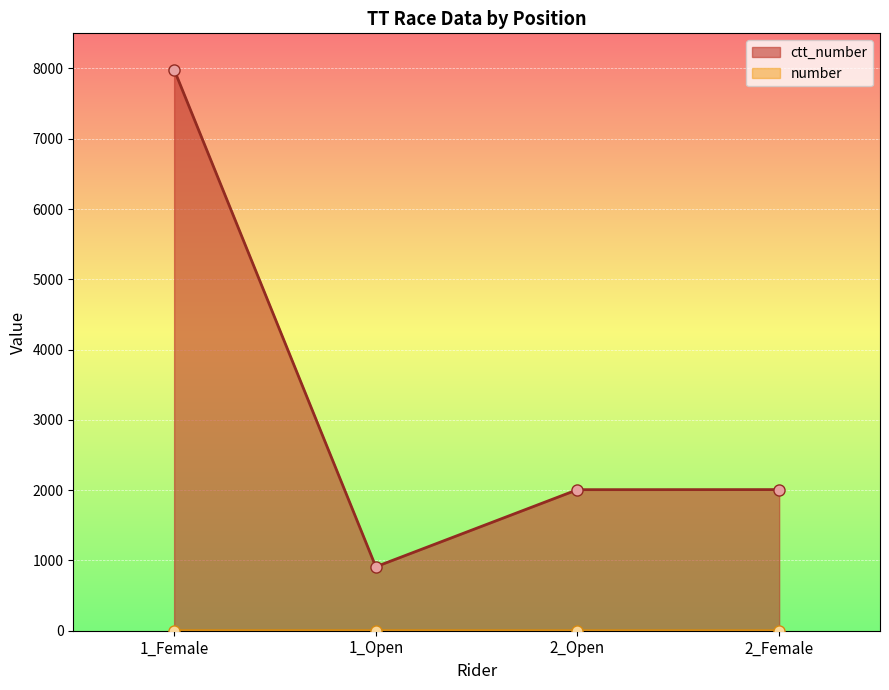

The number series shows 4 at 1_Female. True or false?

False